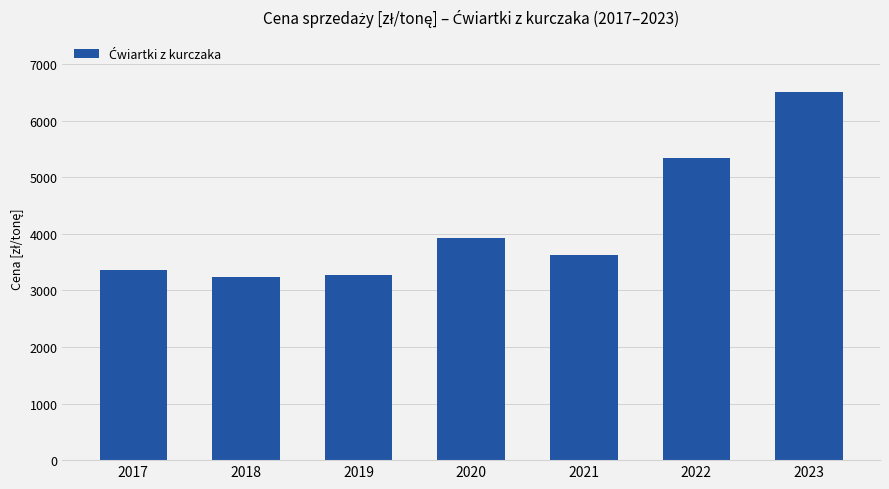

Is it true that the value at 2018 is 5316.2?

False